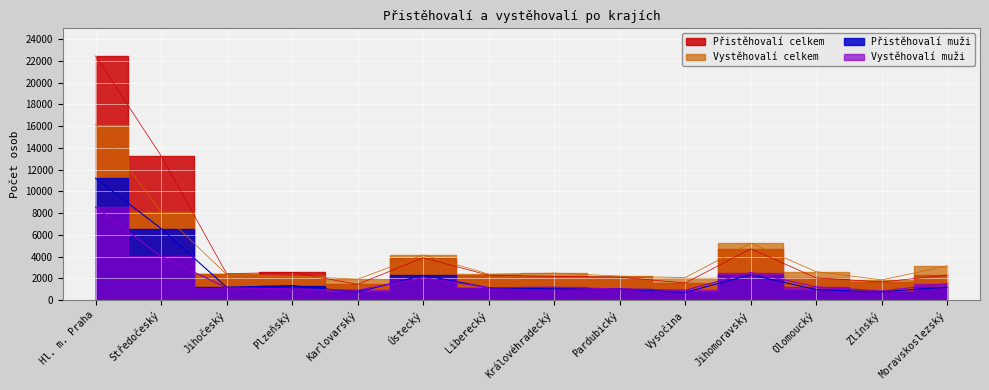

What is the spread (max minus min) of values at Jihočeský?

1305